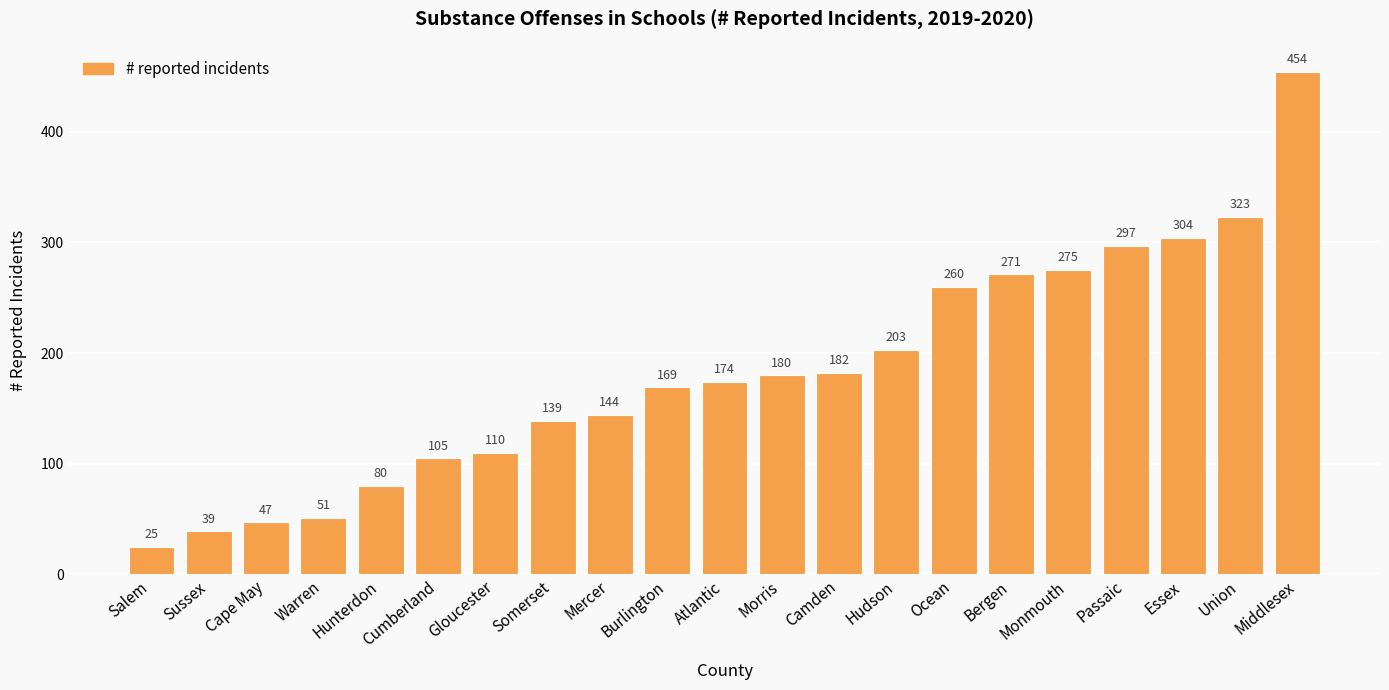

Count the number of data series in this chart.

1